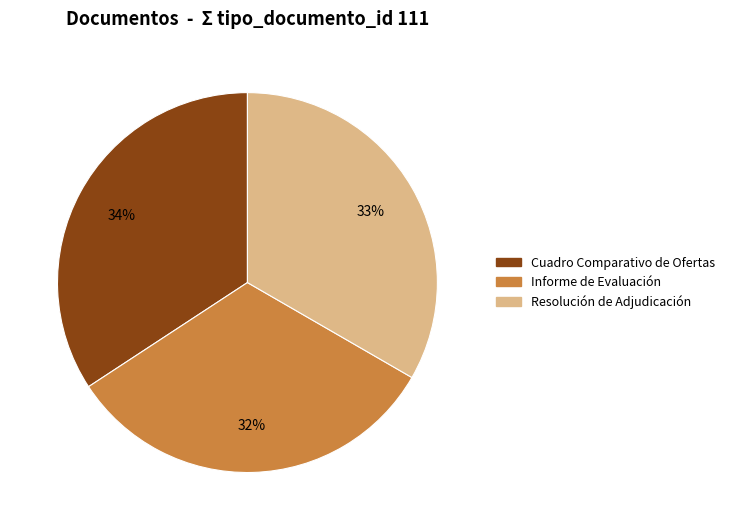

Count the number of slices in the pie.

3